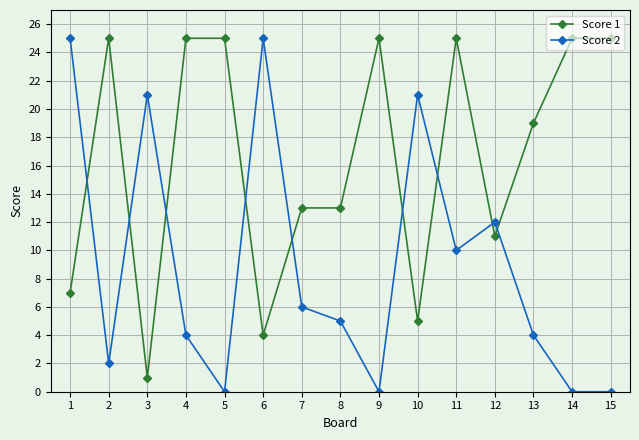

What is the greatest value displayed?

25